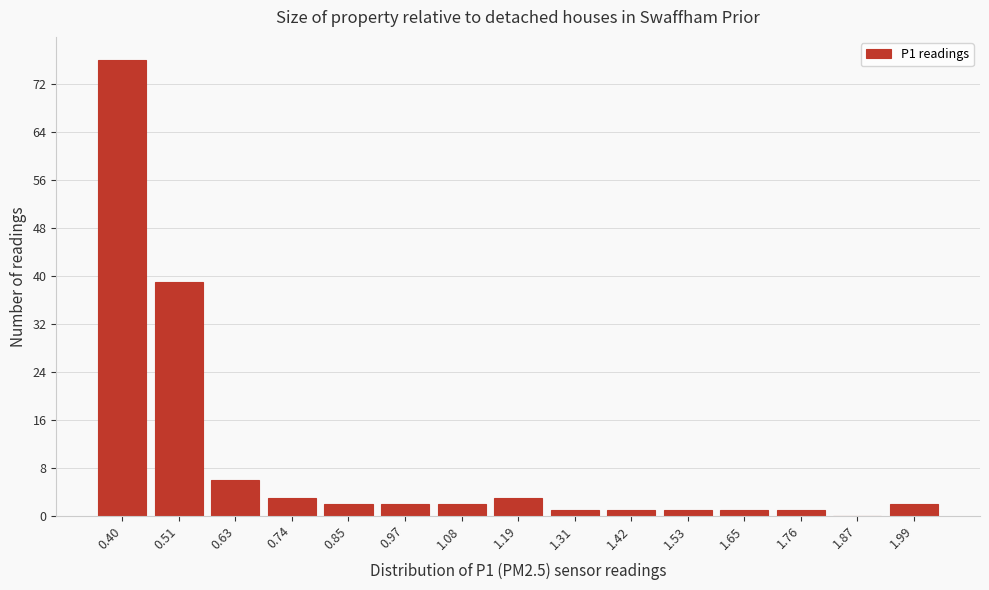

Reading left to right, what are all the values shown in this chart?

0.40=76	0.51=39	0.63=6	0.74=3	0.85=2	0.97=2	1.08=2	1.19=3	1.31=1	1.42=1	1.53=1	1.65=1	1.76=1	1.87=0	1.99=2